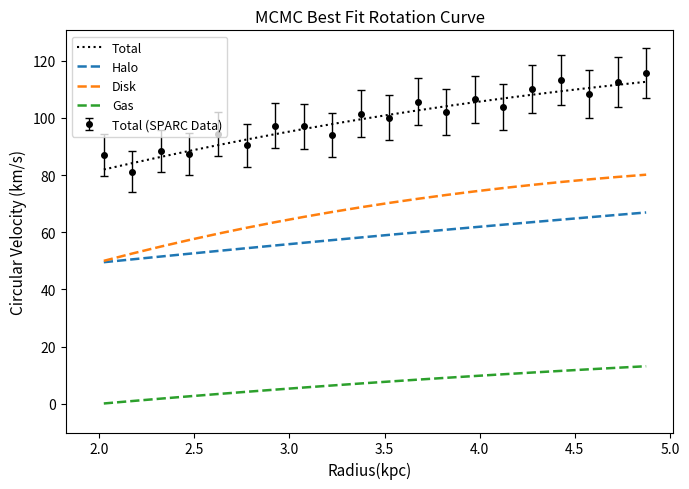

What is the lowest value of the Disk series?

50.0